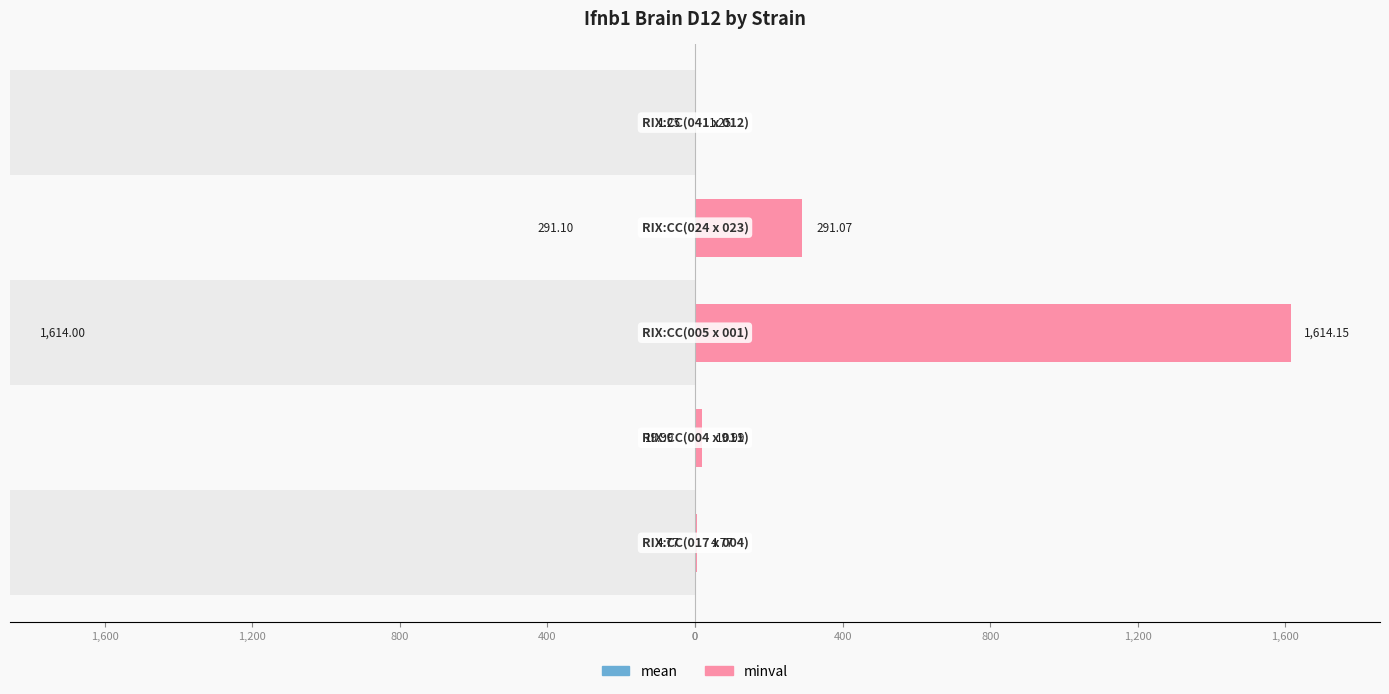

Is it true that mean equals 0.5 at 1,600?

False